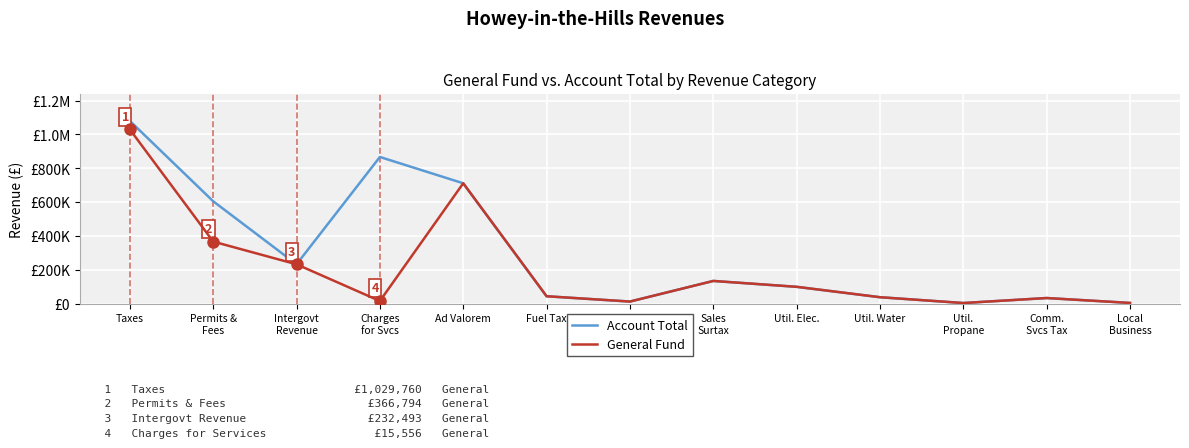

Rank the series by their maximum value, from lowest to highest.

General Fund, Account Total